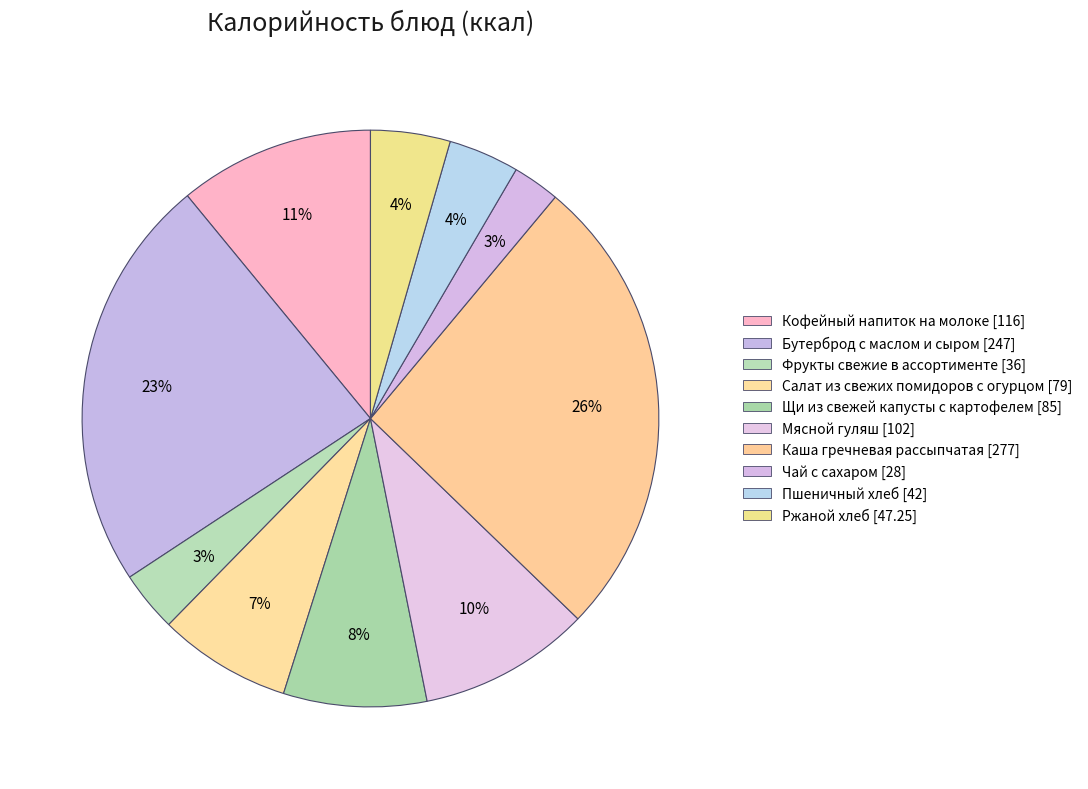

How many slices are in this pie chart?

10